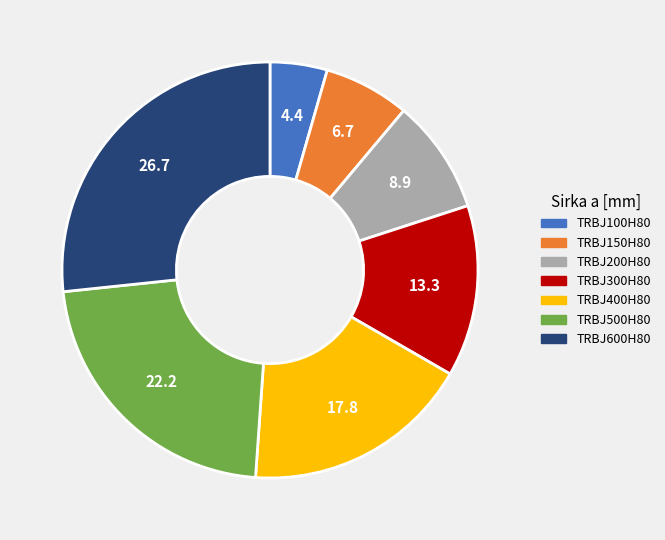

Does any single category account for the majority?

No